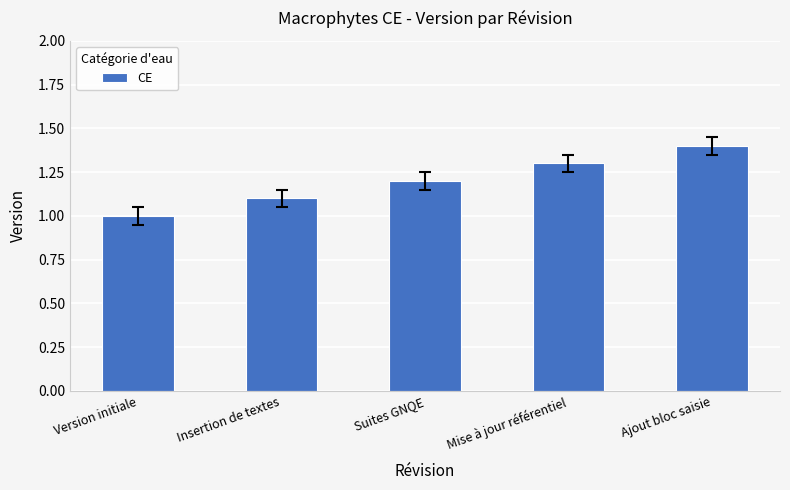

How many bars are there in total?

5